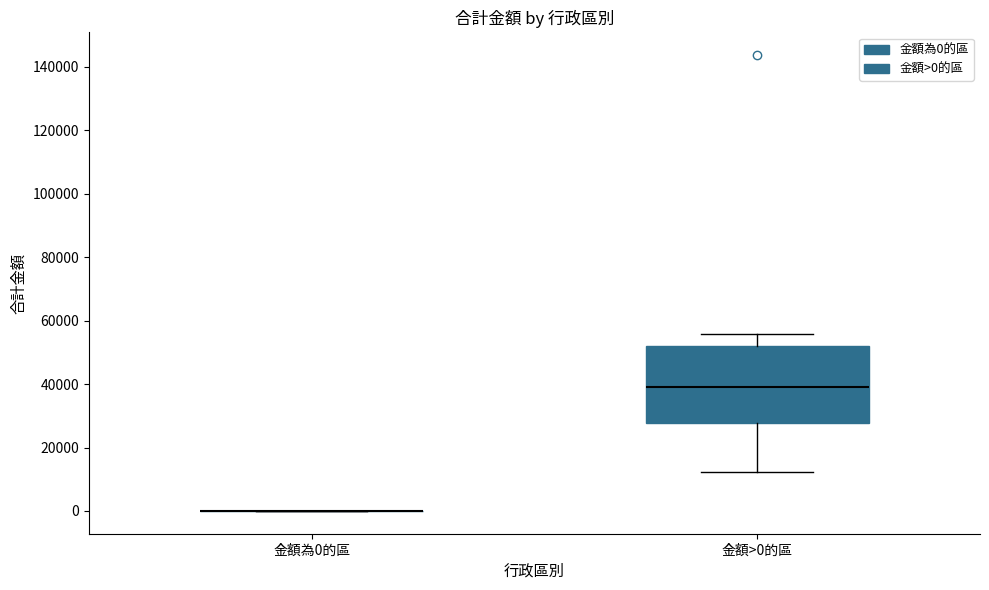

Comparing the boxes themselves (not the whiskers), which one is the tallest?

金額>0的區